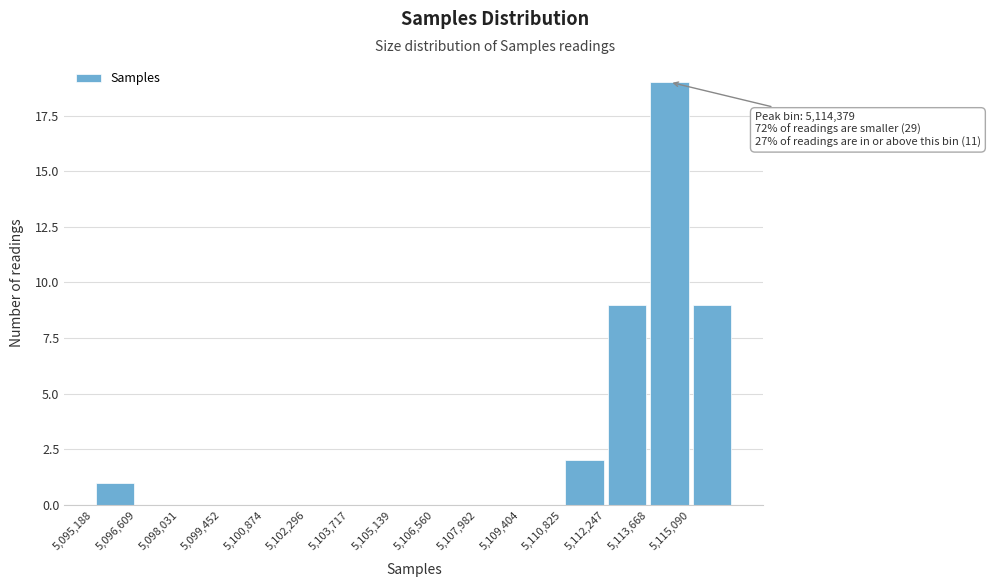

Which range on the x-axis has the tallest bar?

5113600 to 5115000